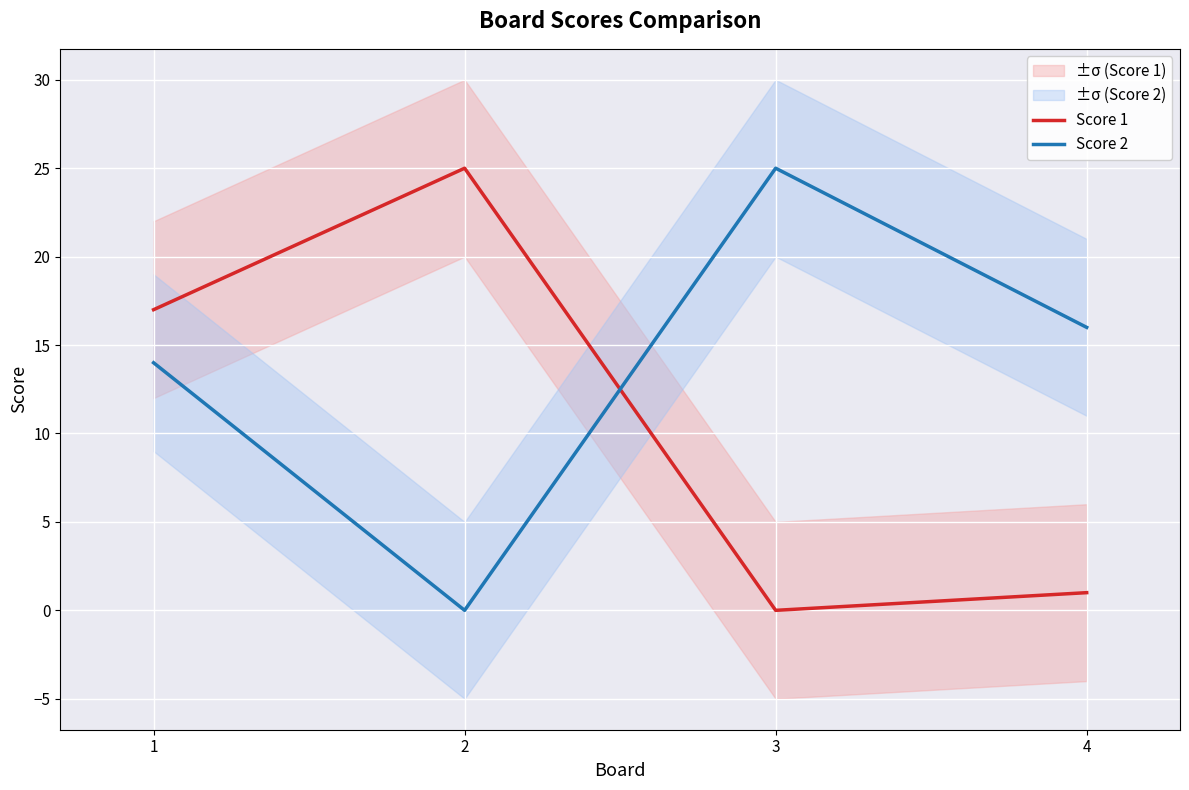

Does the chart display data point markers on the line(s)?

No